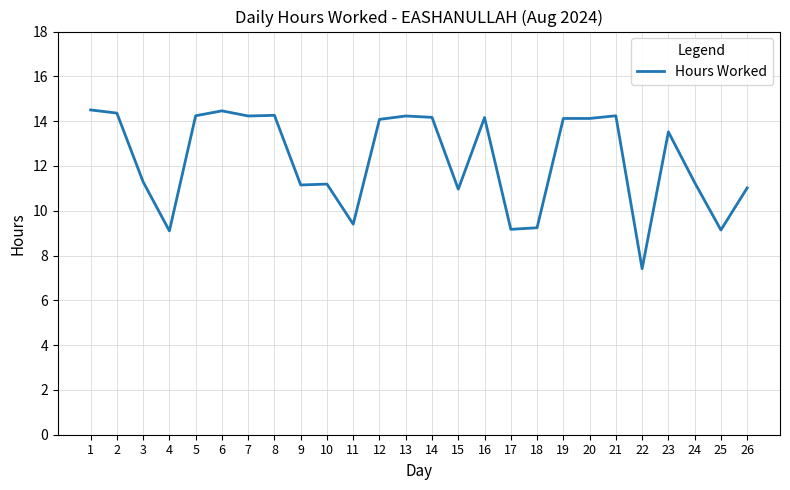

Read the value at 6.

14.5